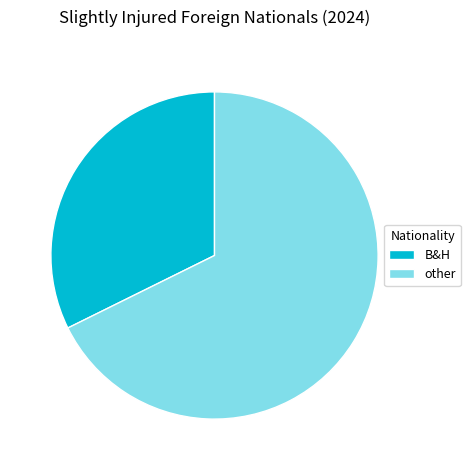

How many slices are in this pie chart?

2